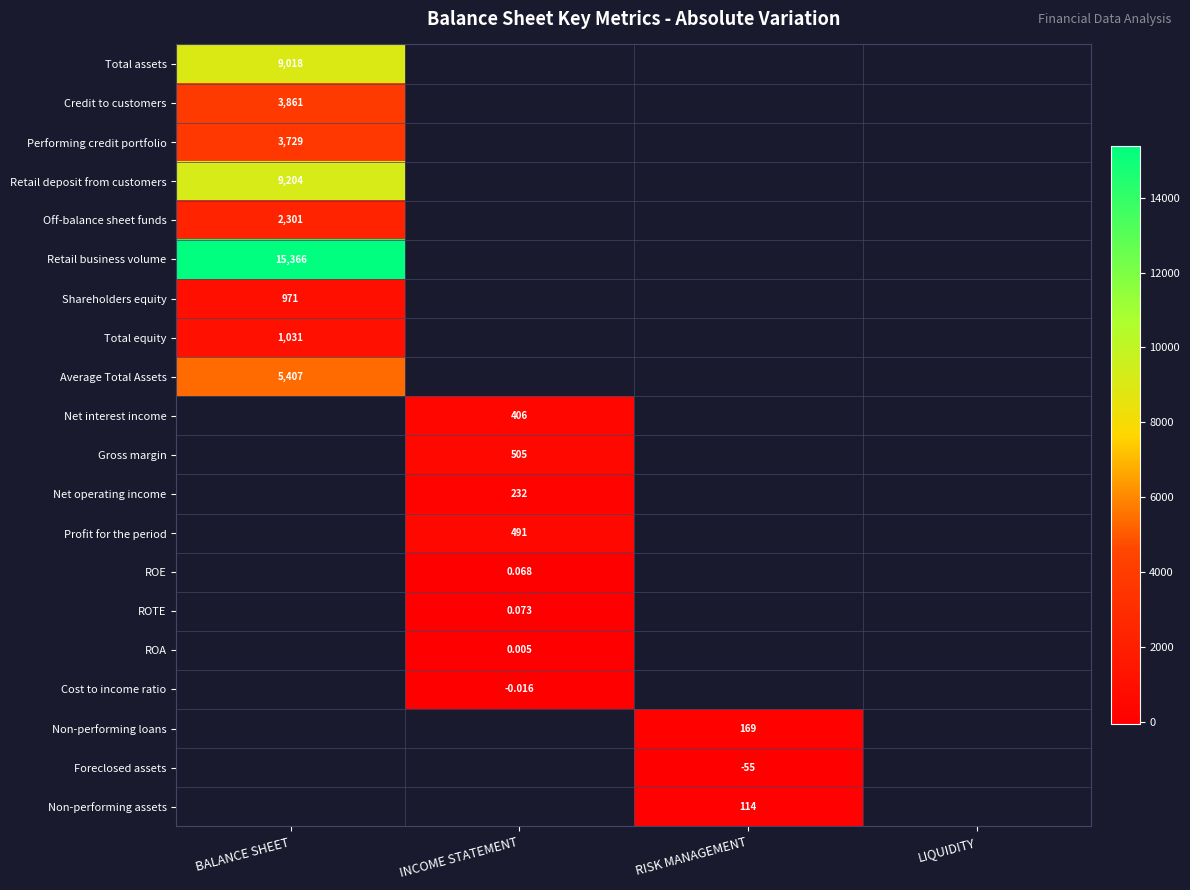

How many data points does each series have?

4